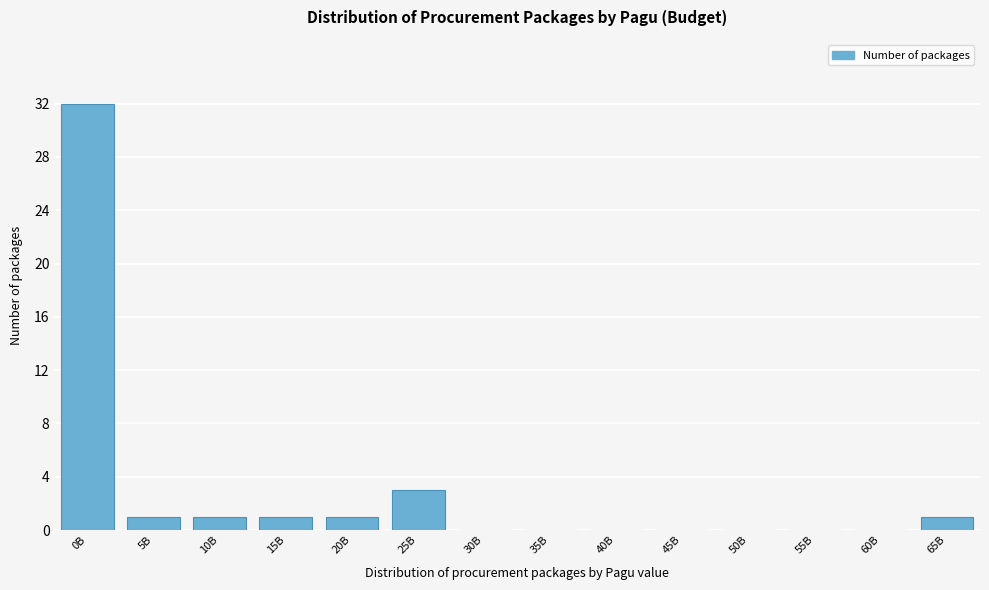

Reading right to left, list all the values displayed in this chart.

65B=1	60B=0	55B=0	50B=0	45B=0	40B=0	35B=0	30B=0	25B=3	20B=1	15B=1	10B=1	5B=1	0B=32